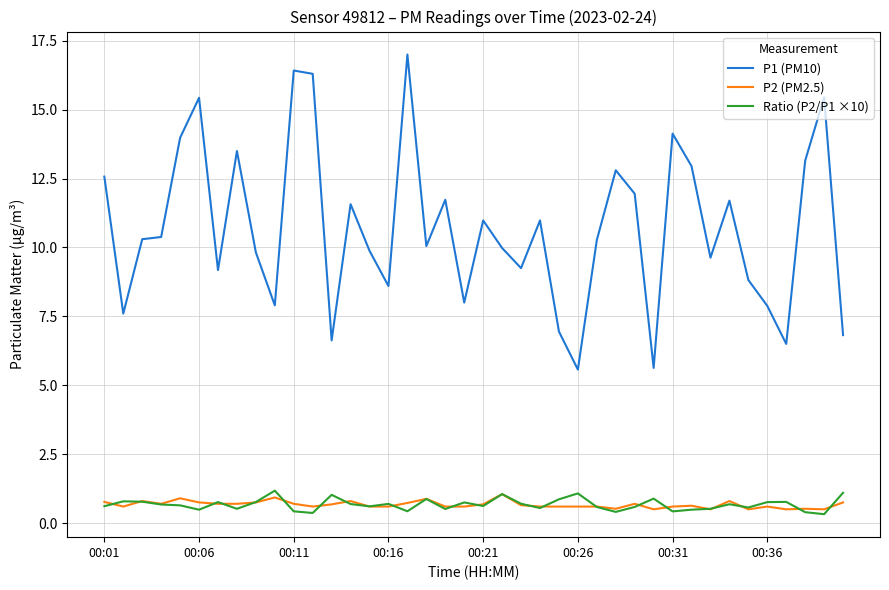

Which series ends up on top after the final intersection of P2 (PM2.5) and Ratio (P2/P1 ×10)?

Ratio (P2/P1 ×10)